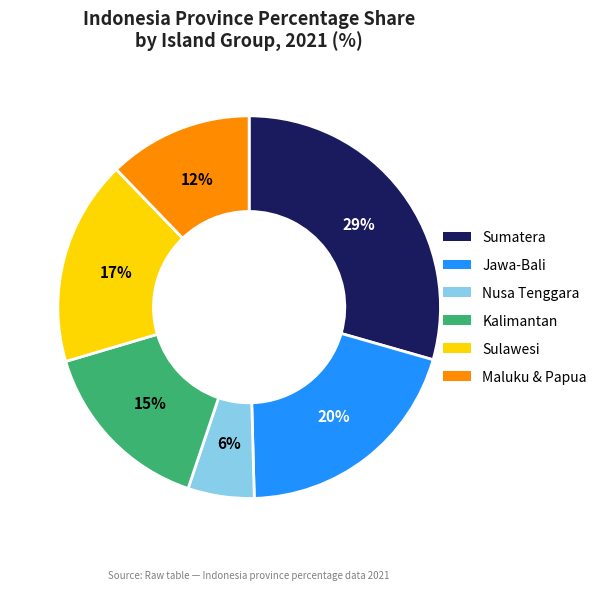

Is there any slice that represents more than half of the pie?

No